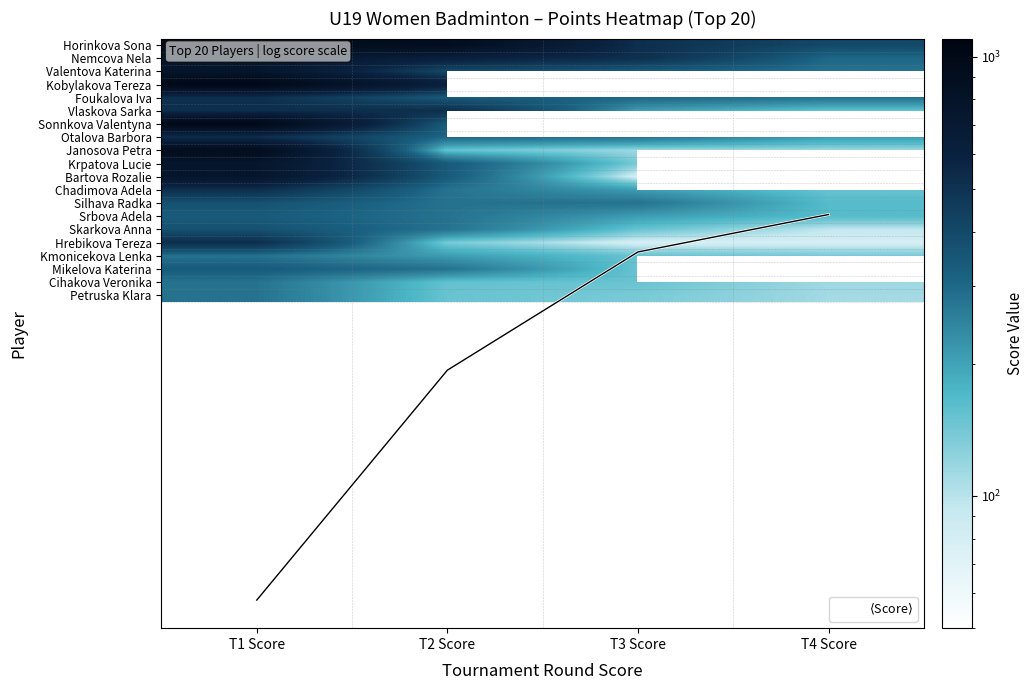

How many data points in Foukalova Iva are less than 336?

2